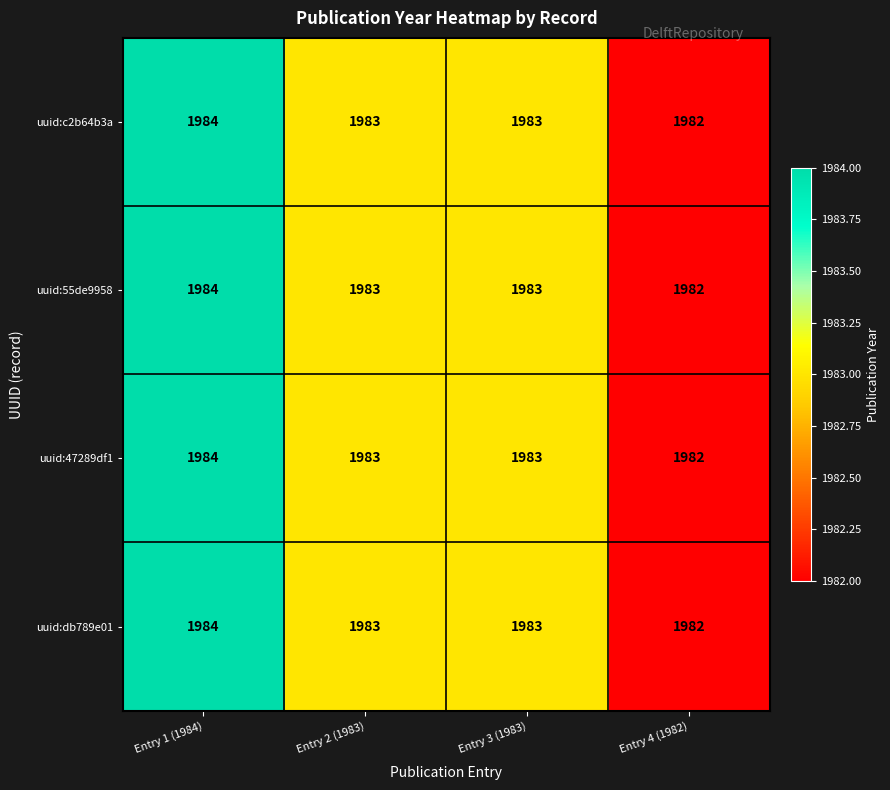

Reading left to right, transcribe all the data shown in this chart.

uuid:c2b64b3a: Entry 1 (1984)=1984	Entry 2 (1983)=1983	Entry 3 (1983)=1983	Entry 4 (1982)=1982
uuid:55de9958: Entry 1 (1984)=1984	Entry 2 (1983)=1983	Entry 3 (1983)=1983	Entry 4 (1982)=1982
uuid:47289df1: Entry 1 (1984)=1984	Entry 2 (1983)=1983	Entry 3 (1983)=1983	Entry 4 (1982)=1982
uuid:db789e01: Entry 1 (1984)=1984	Entry 2 (1983)=1983	Entry 3 (1983)=1983	Entry 4 (1982)=1982